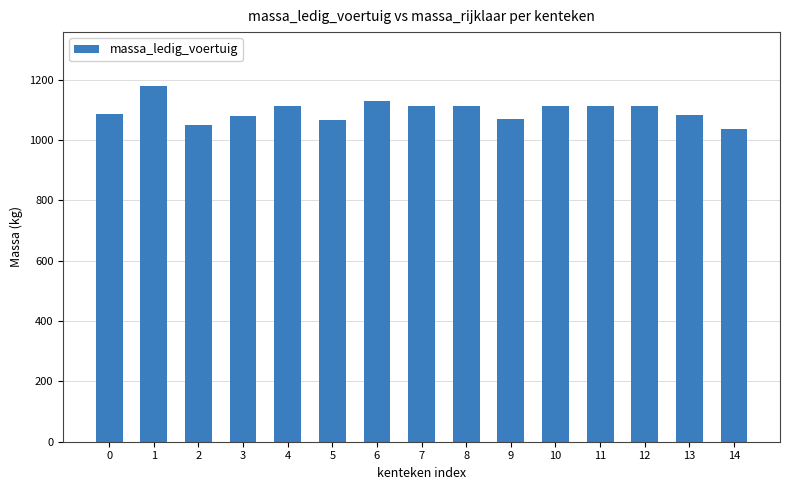

What is the difference between the maximum and second lowest values?

130